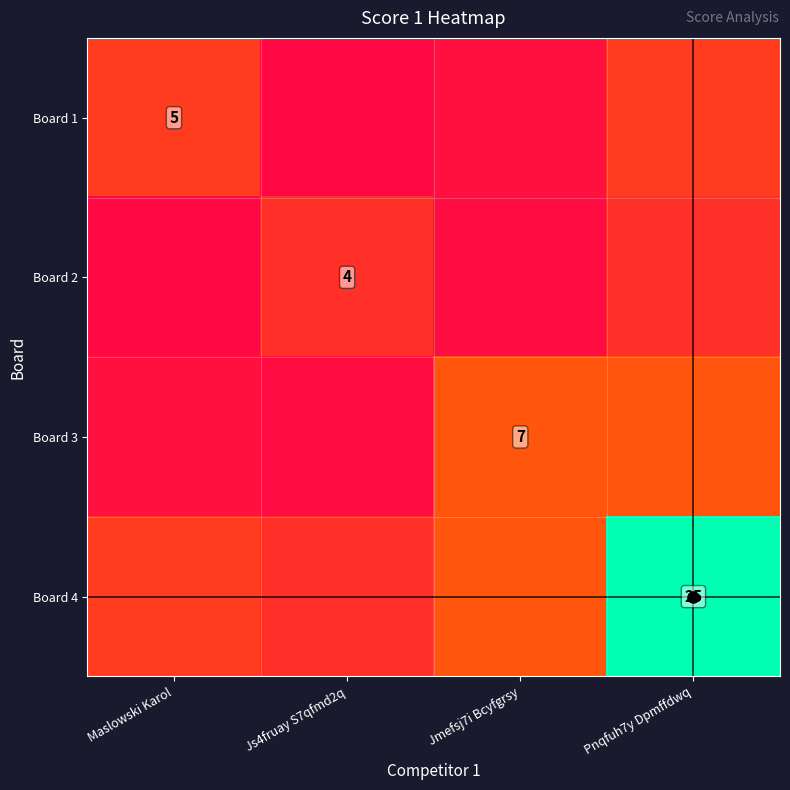

At how many categories does at least one series exceed 16?

1